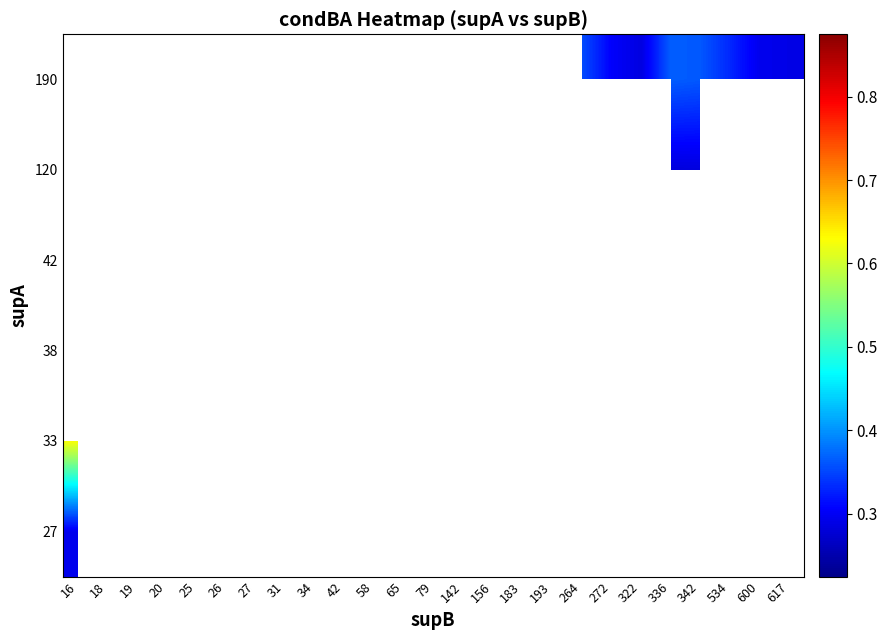

Count the number of data series in this chart.

6